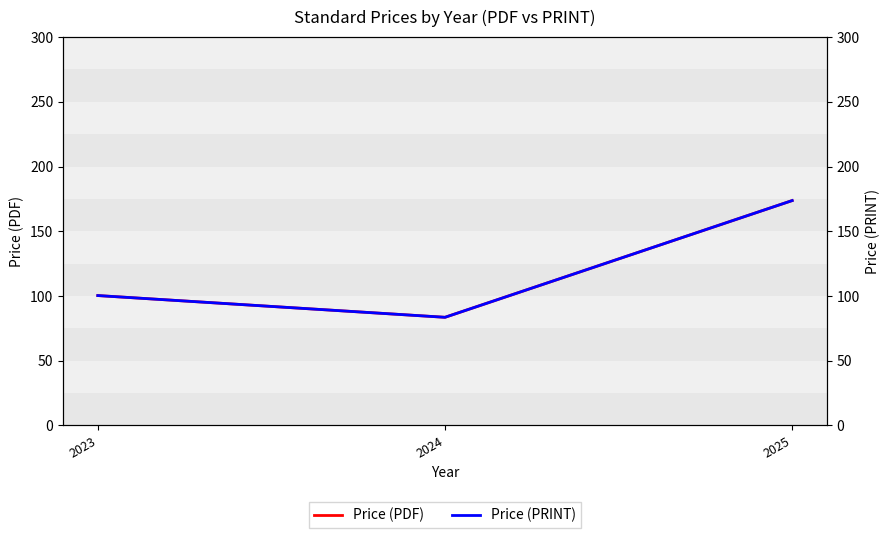

What is the approximate value of Price (PDF) at 2024?

83.5